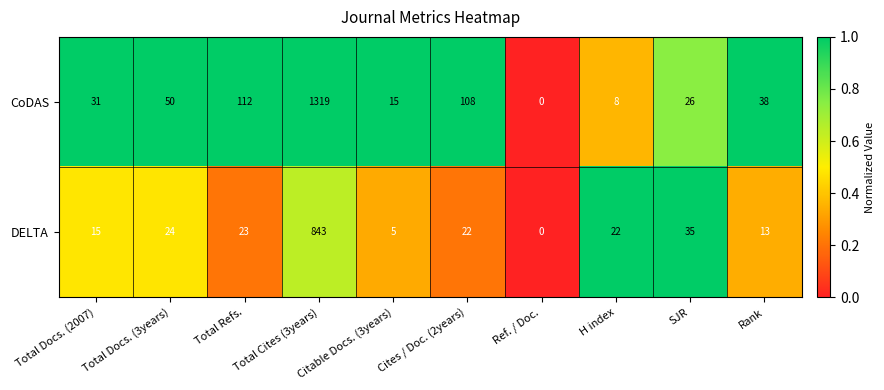

The DELTA series shows 22 at Cites / Doc. (2years). True or false?

True